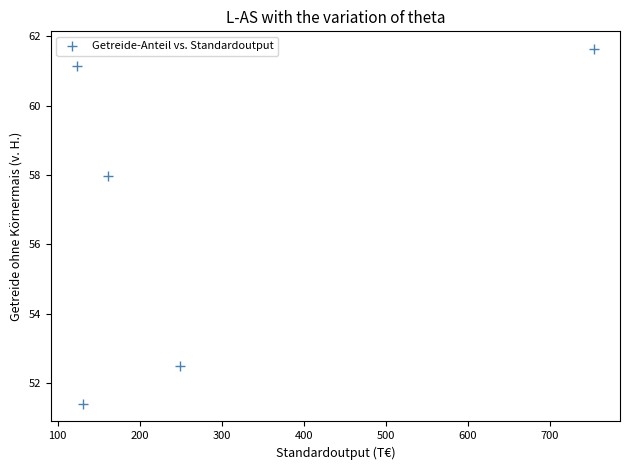

What Y value in the scatter plot is closest to 56?

58.0